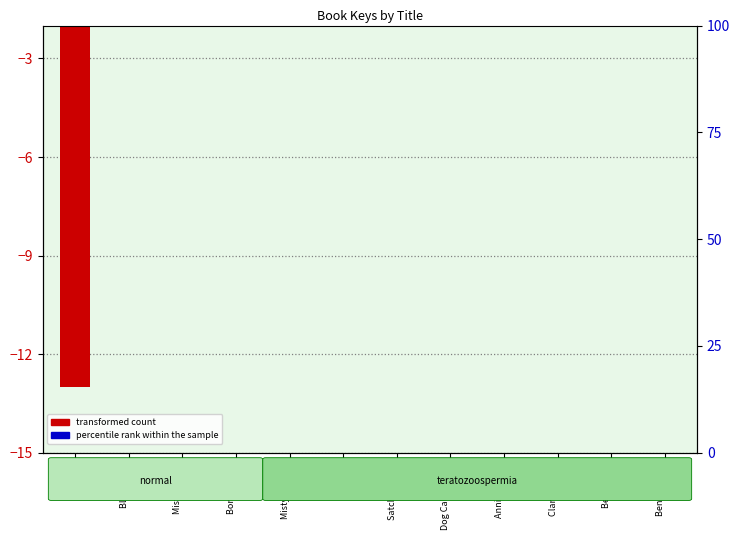

Rank the series by their average value, from highest to lowest.

percentile rank within the sample, transformed count